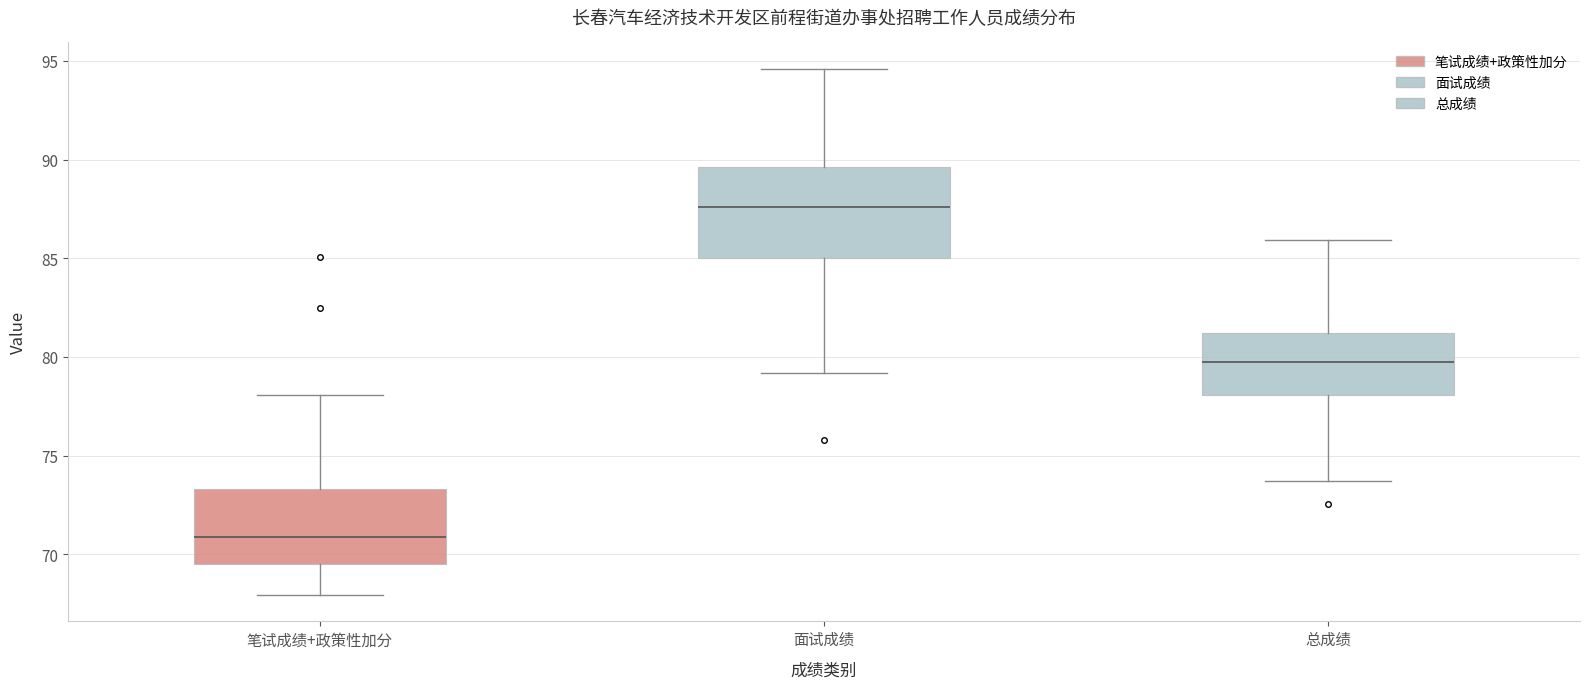

Reading left to right, read every box against the y-axis: the position of its median line, the range the box covers, and the ends of its whiskers. The values are not printed on the chart, so give them approximately, as read against the axis.

笔试成绩+政策性加分: median 71.0, box 69.5 to 73.5, whiskers 68.0 to 78.0
面试成绩: median 87.5, box 85.0 to 89.5, whiskers 79.0 to 94.5
总成绩: median 80.0, box 78.0 to 81.0, whiskers 73.5 to 86.0